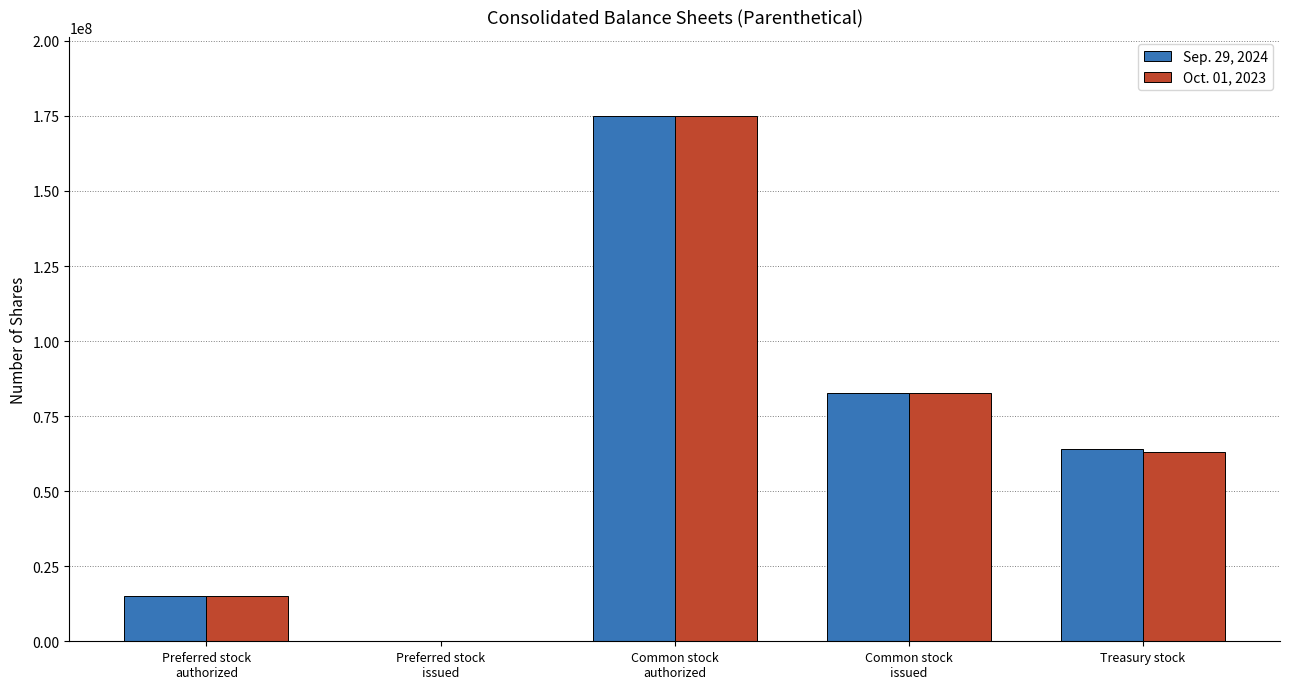

The value of Oct. 01, 2023 at Common stock
authorized is 175000000. True or false?

True